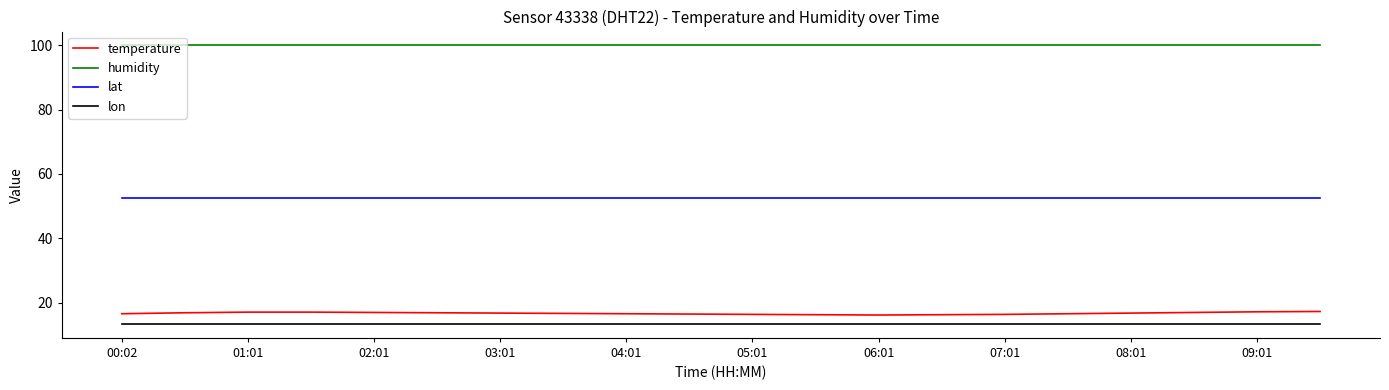

True or false: lat and humidity cross at least once.

False